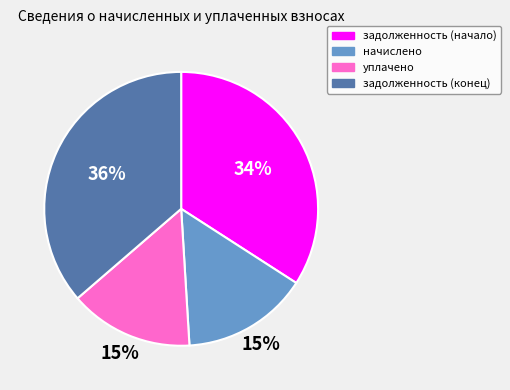

Does any single category account for the majority?

No